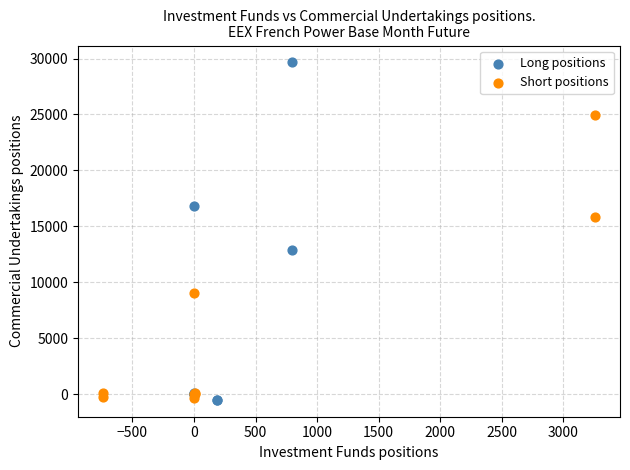

Which series reaches the maximum Y coordinate?

Long positions